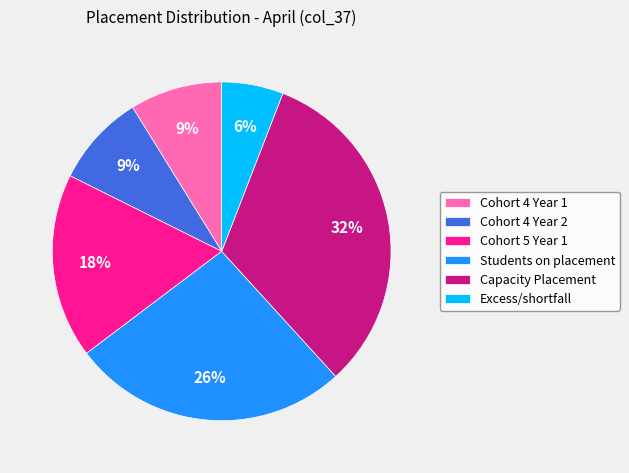

How many segments does this pie chart have?

6